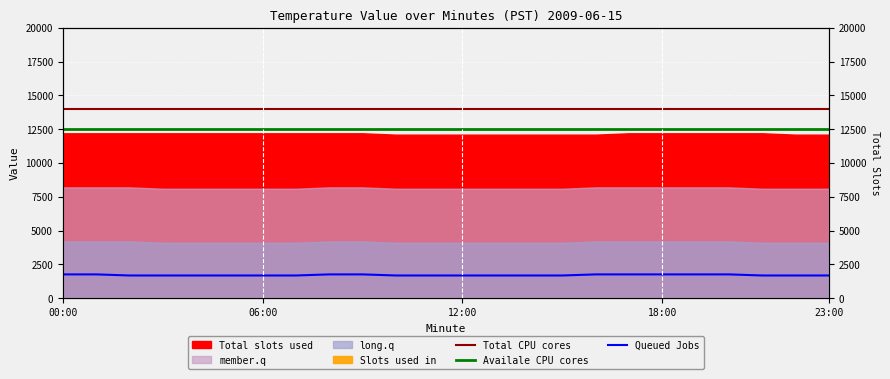

Count the number of categories in the chart.

24